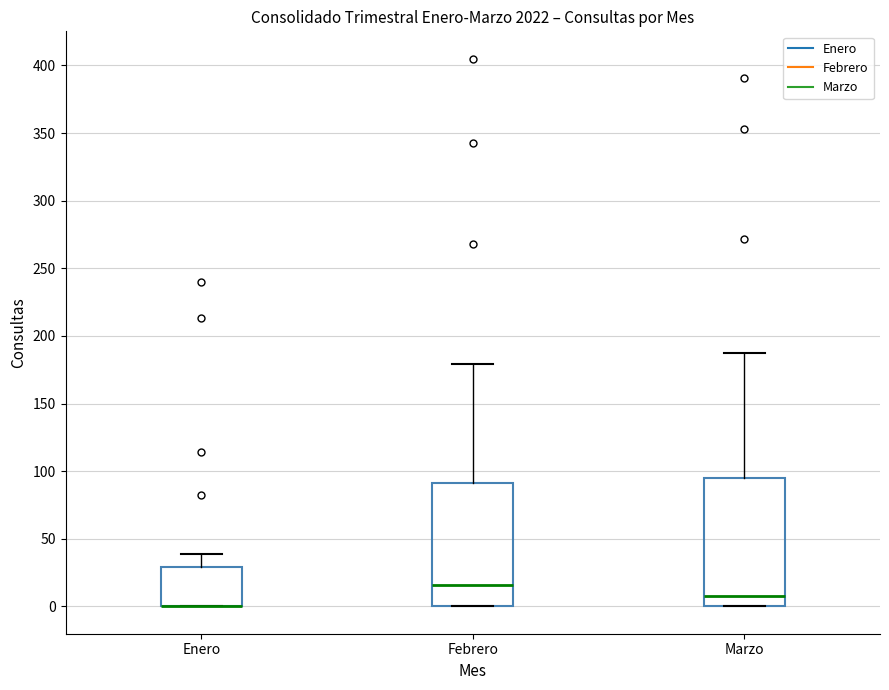

Where is the lower edge of the box for Marzo on the y-axis? The values are not printed on the chart, so give them approximately, as read against the axis.

0